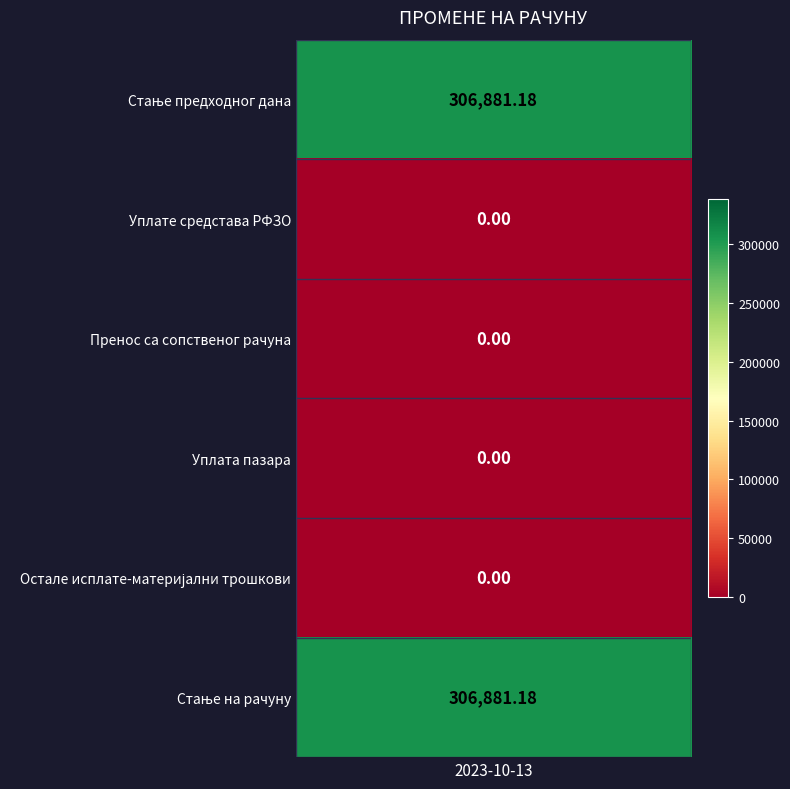

Reading left to right, what are all the values shown in this chart?

Стање предходног дана: 306881.2	0.0	0.0	0.0	0.0	306881.2
2023-10-13: 306881.2	0.0	0.0	0.0	0.0	306881.2